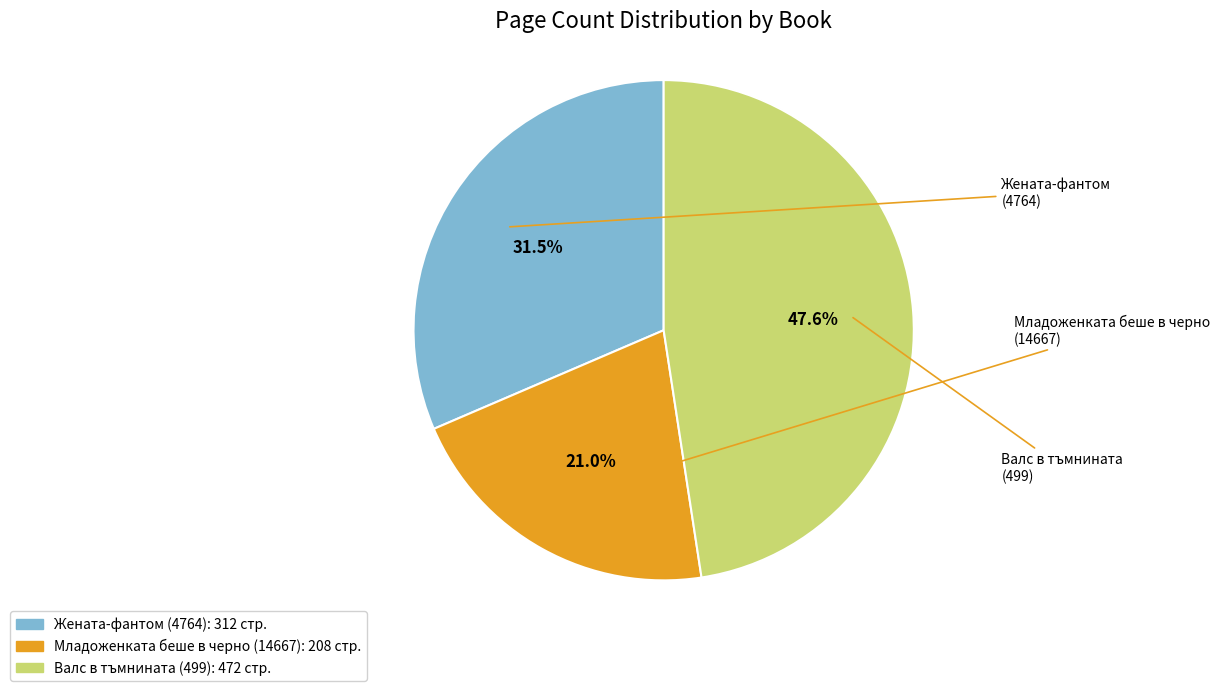

The Валс в тъмнината (499) slice represents 55% of the pie. True or false?

False